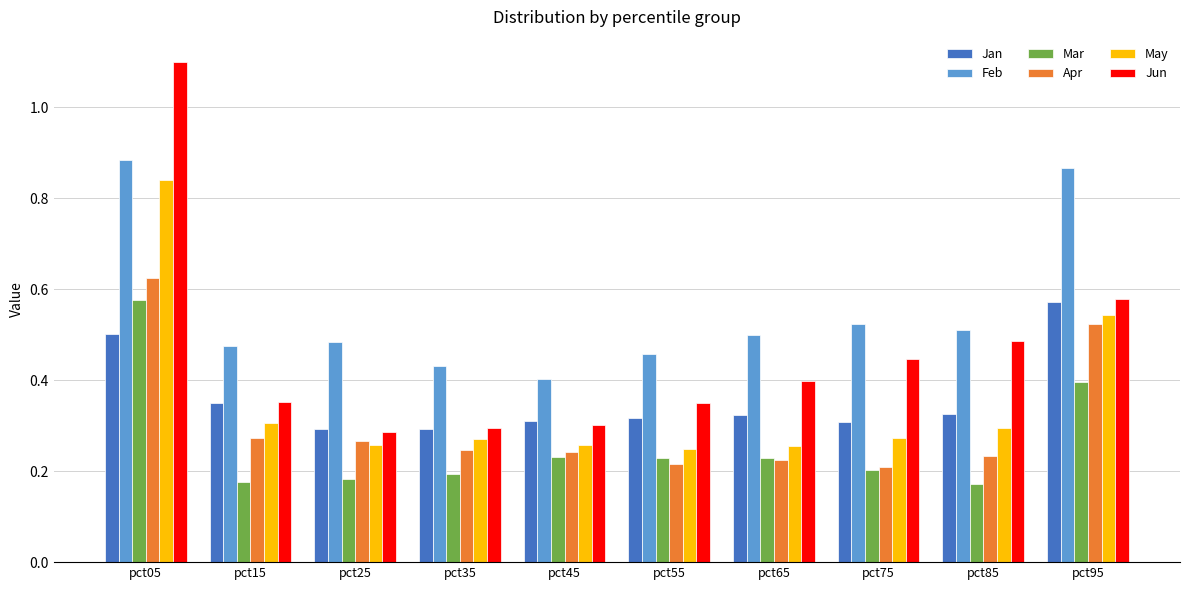

Between pct45 and pct75, which series saw the biggest shift?

Jun